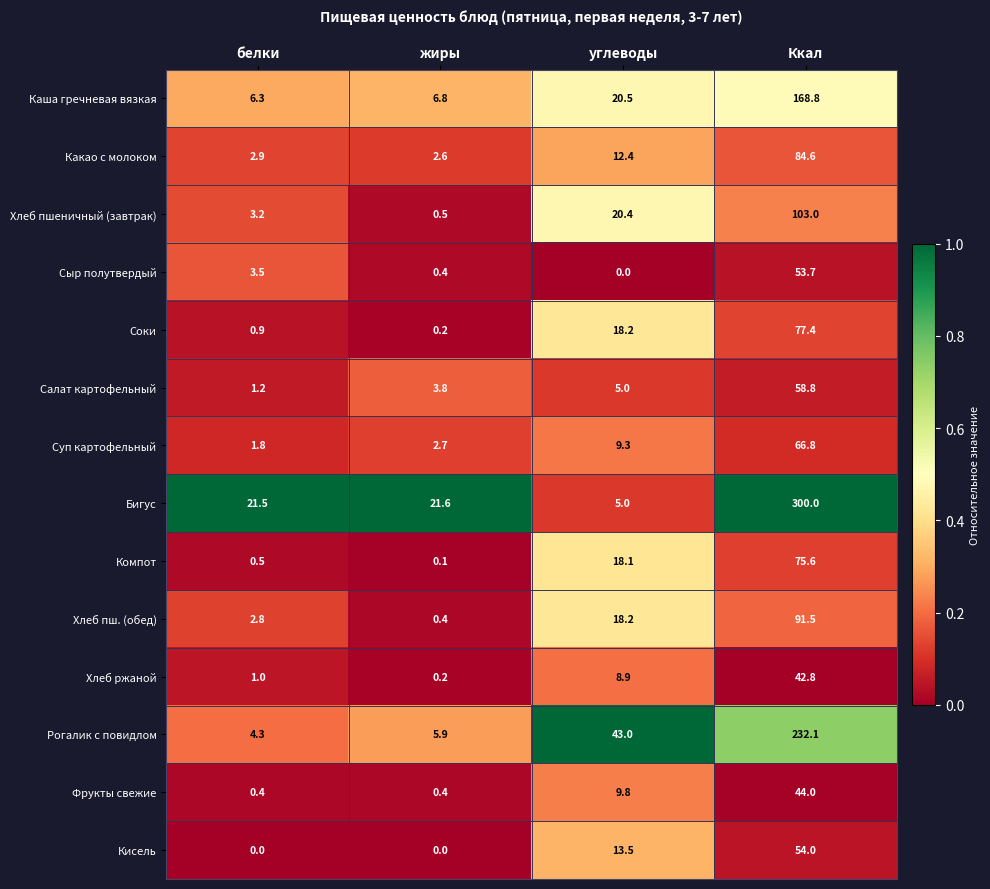

Which series changed the most between углеводы and Ккал?

Бигус